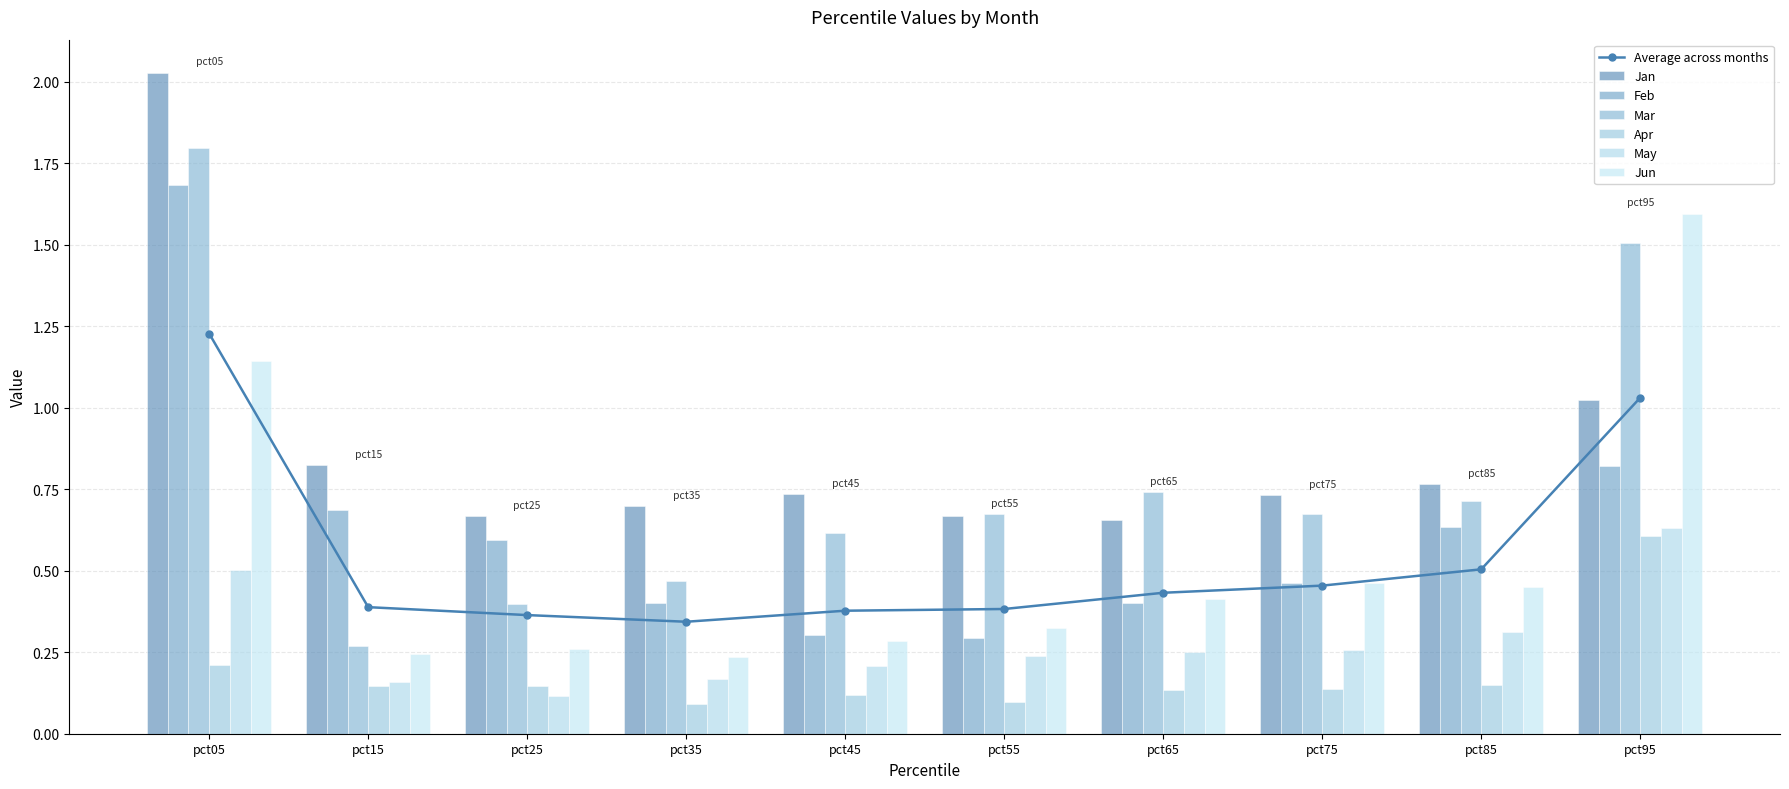

Where is May nearest to the value 0?

pct25